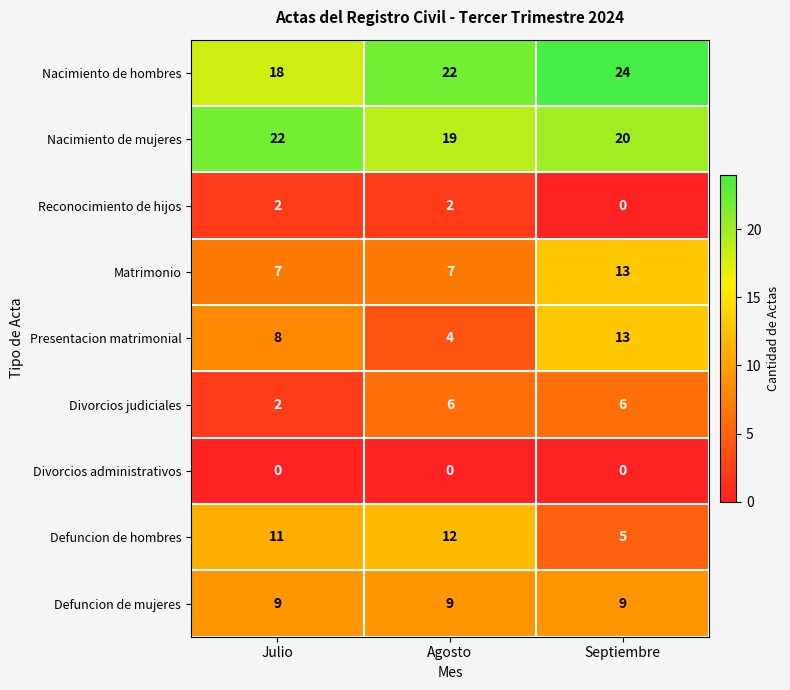

How many Defuncion de hombres values are between 5 and 12?

3